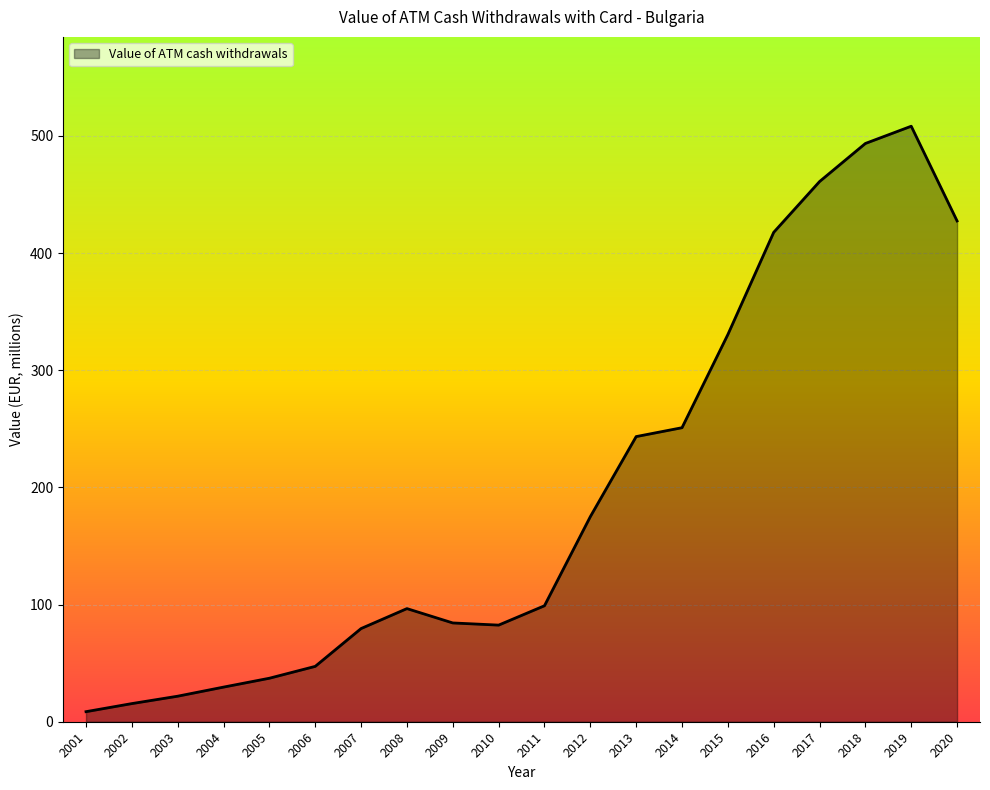

Which label corresponds to the smallest value in the chart?

2001